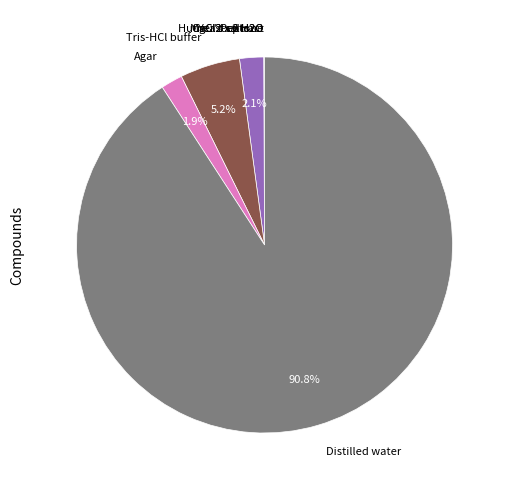

The Tris-HCl buffer slice represents 5% of the pie. True or false?

True